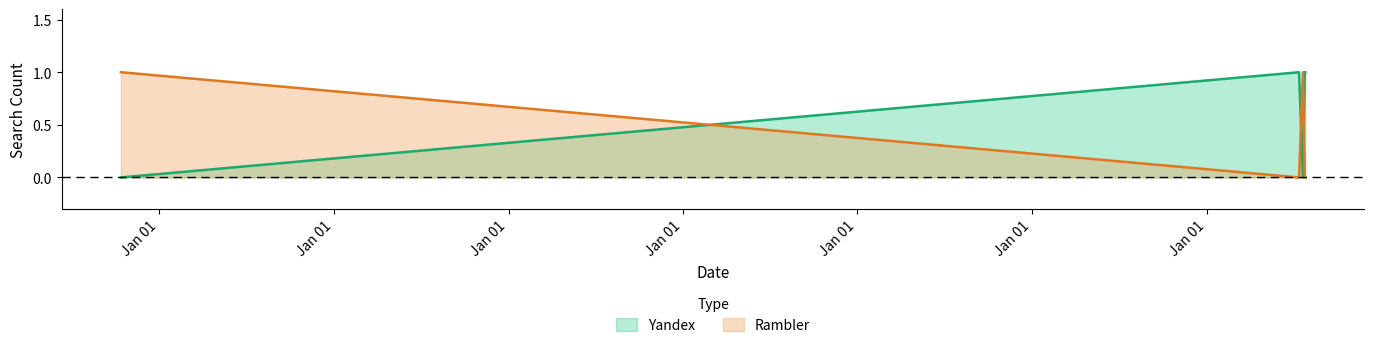

Is the value of Yandex at 2015-10-13 greater than the value of Rambler at 2022-07-21?

No